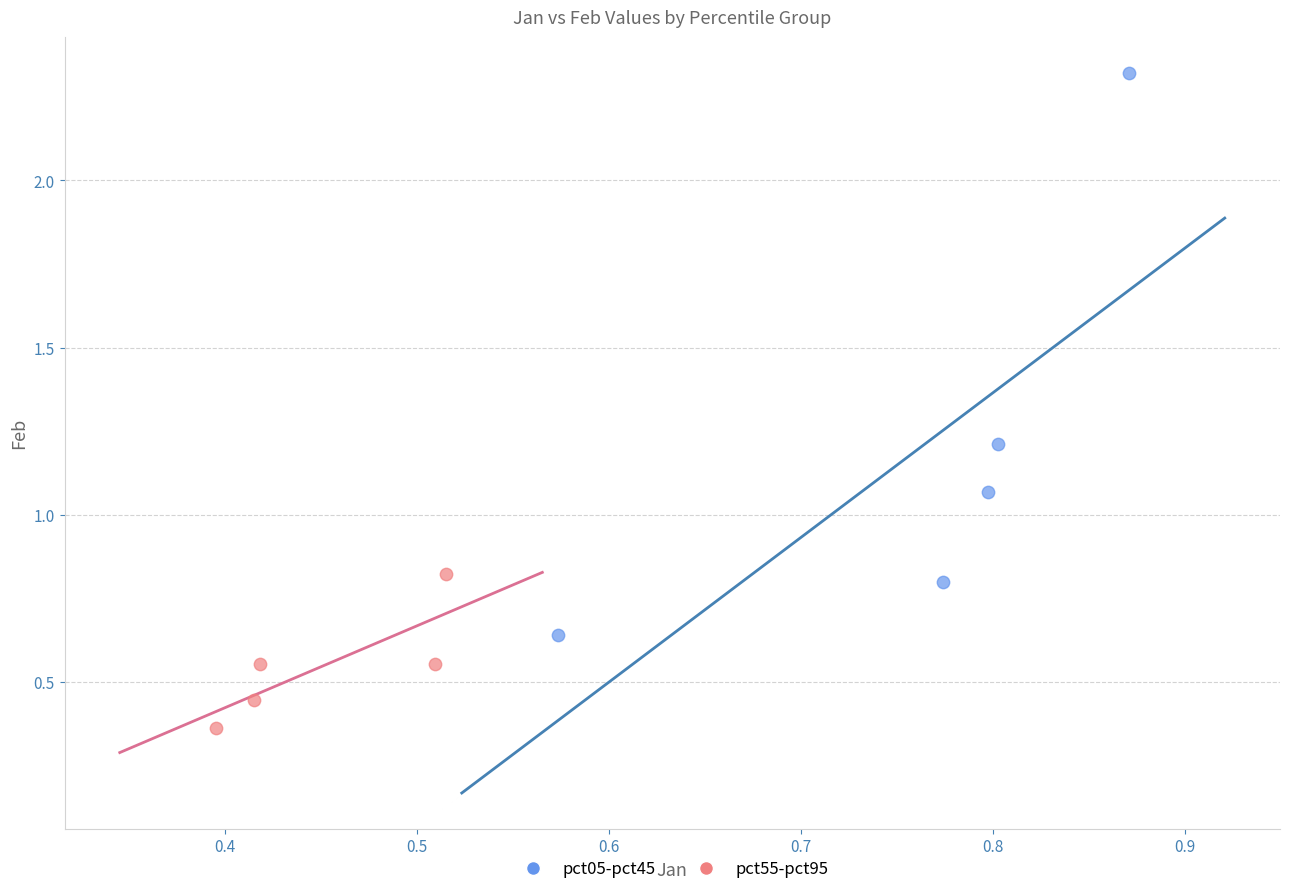

Which series contains the highest Y value?

pct05-pct45